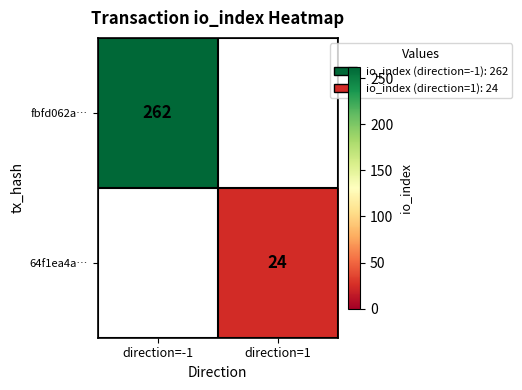

Which label corresponds to the largest value in the chart?

direction=-1